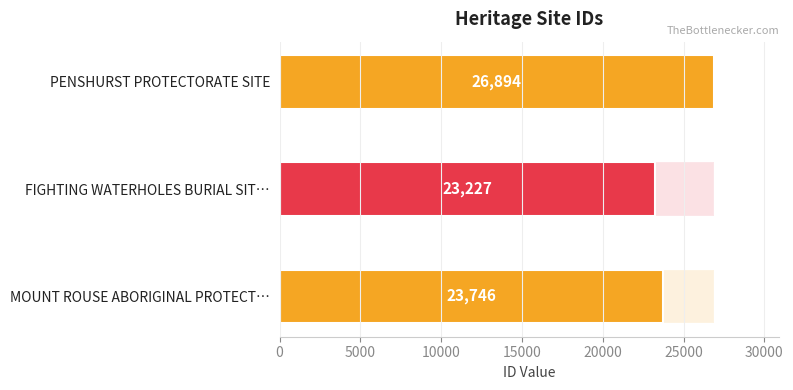

Between FIGHTING WATERHOLES BURIAL SIT… and MOUNT ROUSE ABORIGINAL PROTECT…, which is larger?

MOUNT ROUSE ABORIGINAL PROTECT…